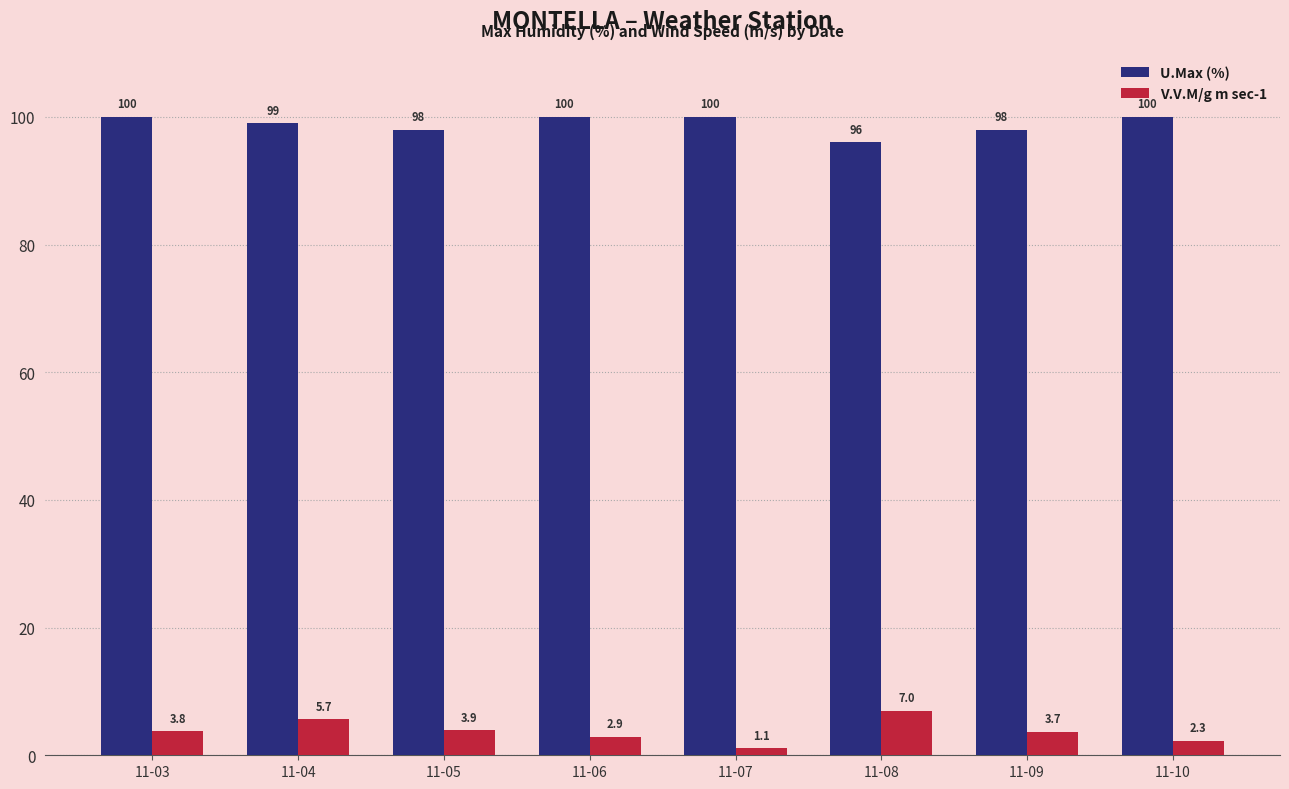

Between 11-04 and 11-07, which series saw the biggest shift?

V.V.M/g m sec-1